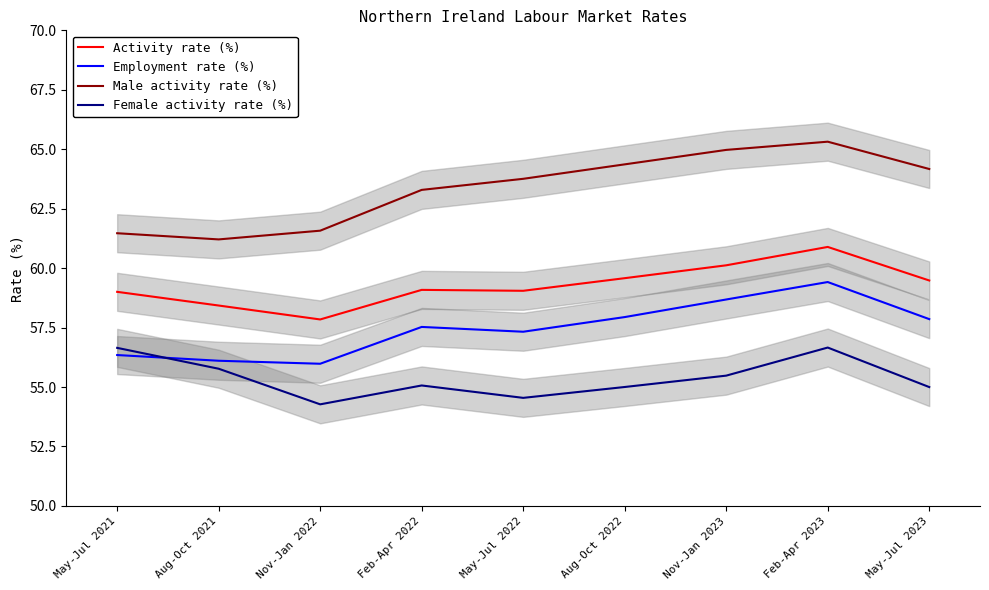

Reading right to left, list all the values displayed in this chart.

Activity rate (%): 59.5	60.9	60.1	59.6	59.0	59.1	57.8	58.4	59.0
Employment rate (%): 57.9	59.4	58.7	57.9	57.3	57.5	56.0	56.1	56.3
Male activity rate (%): 64.2	65.3	65.0	64.4	63.8	63.3	61.6	61.2	61.5
Female activity rate (%): 55.0	56.7	55.5	55.0	54.5	55.1	54.3	55.8	56.6